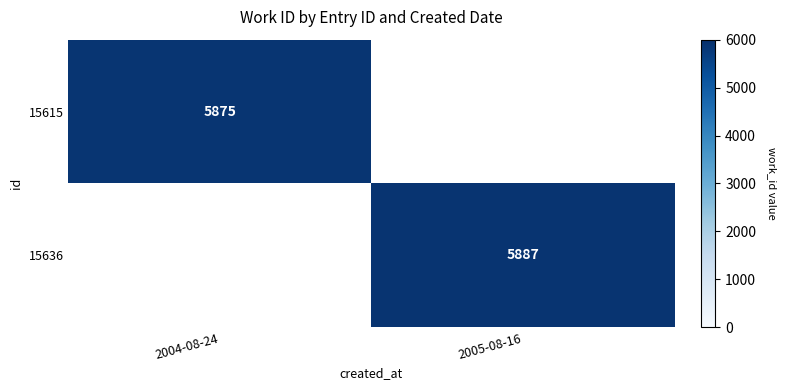

At which category is the sum across all series the highest?

2005-08-16